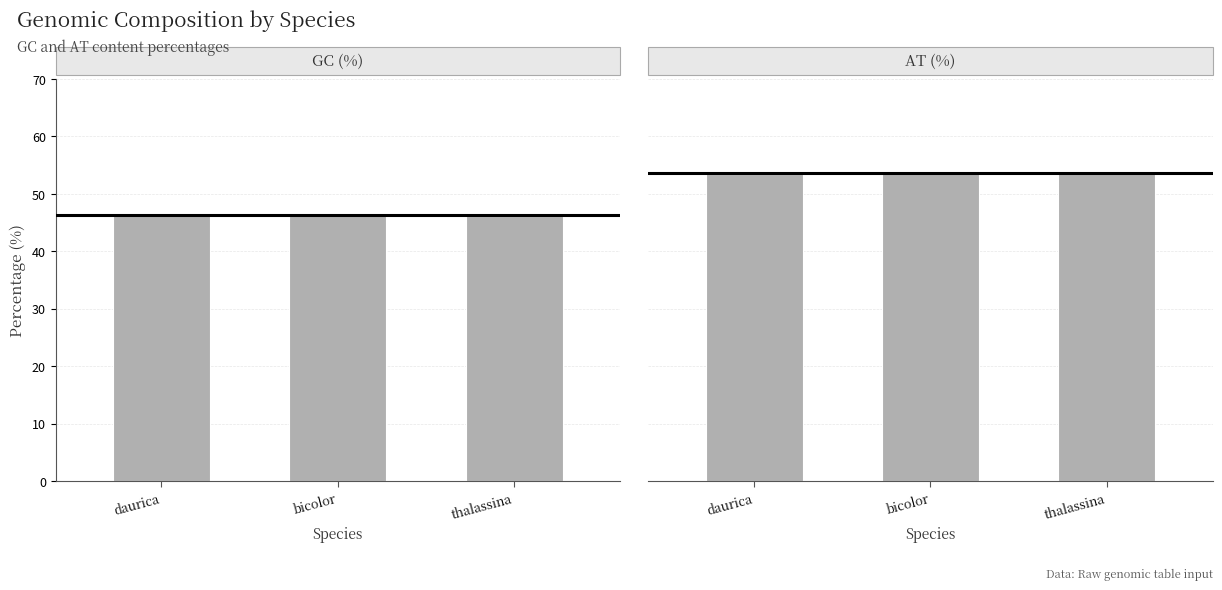

Is it true that GC (%) equals 46.2 at thalassina?

True